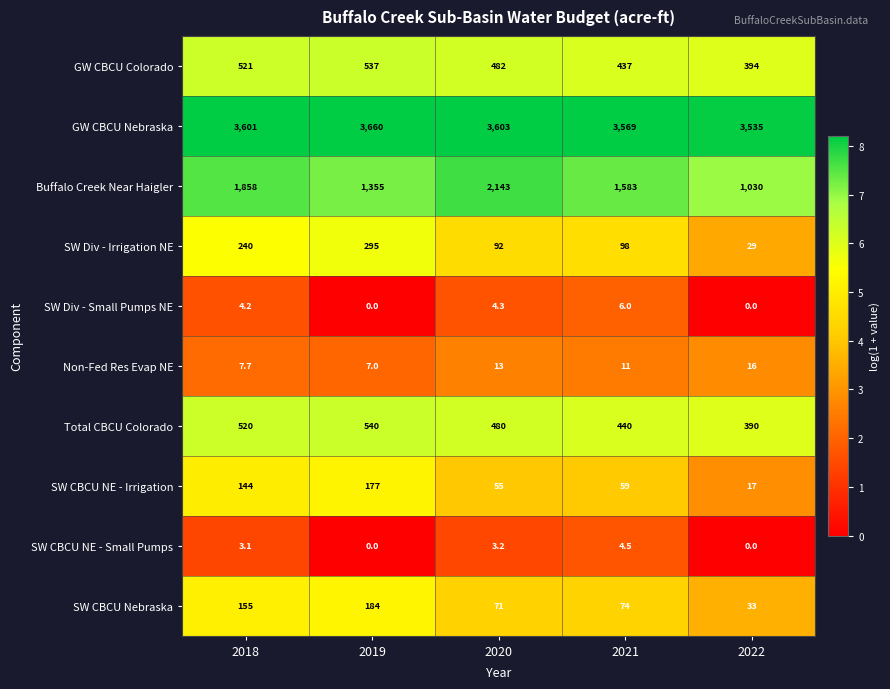

What is the difference between the maximum and second lowest values in the SW CBCU Nebraska series?

113.0